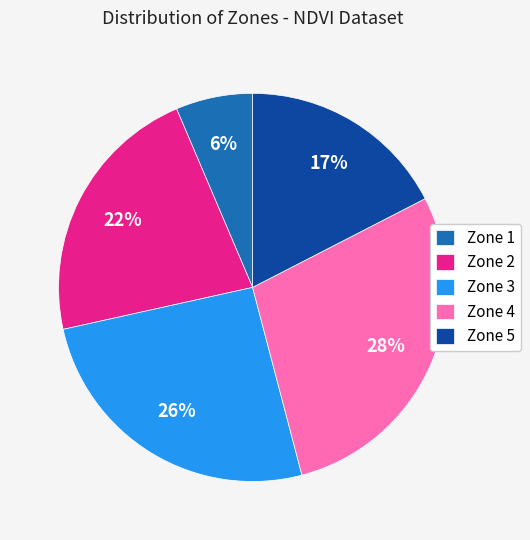

To the nearest percent, what is the difference between the largest and smallest slice percentages?

22%